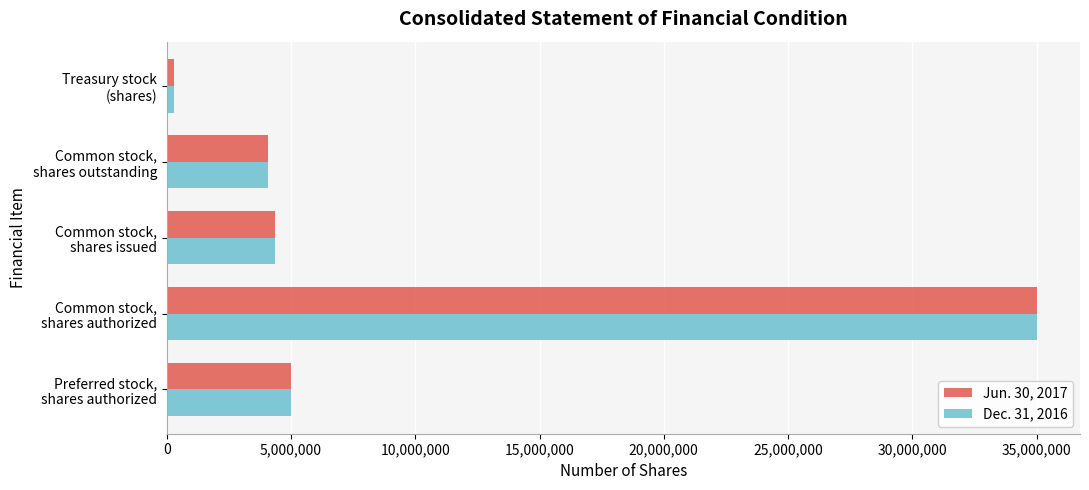

Which series has the widest spread of values?

Jun. 30, 2017